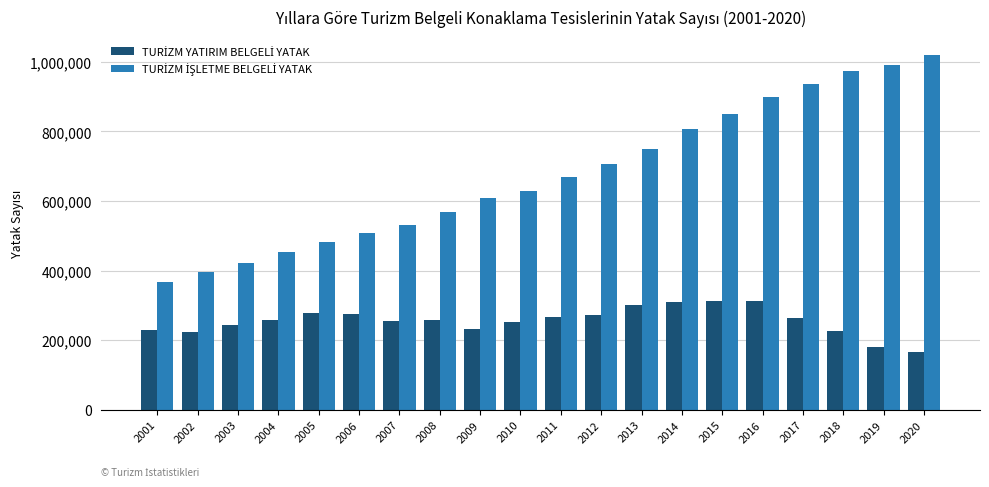

How many distinct data groups are displayed?

2